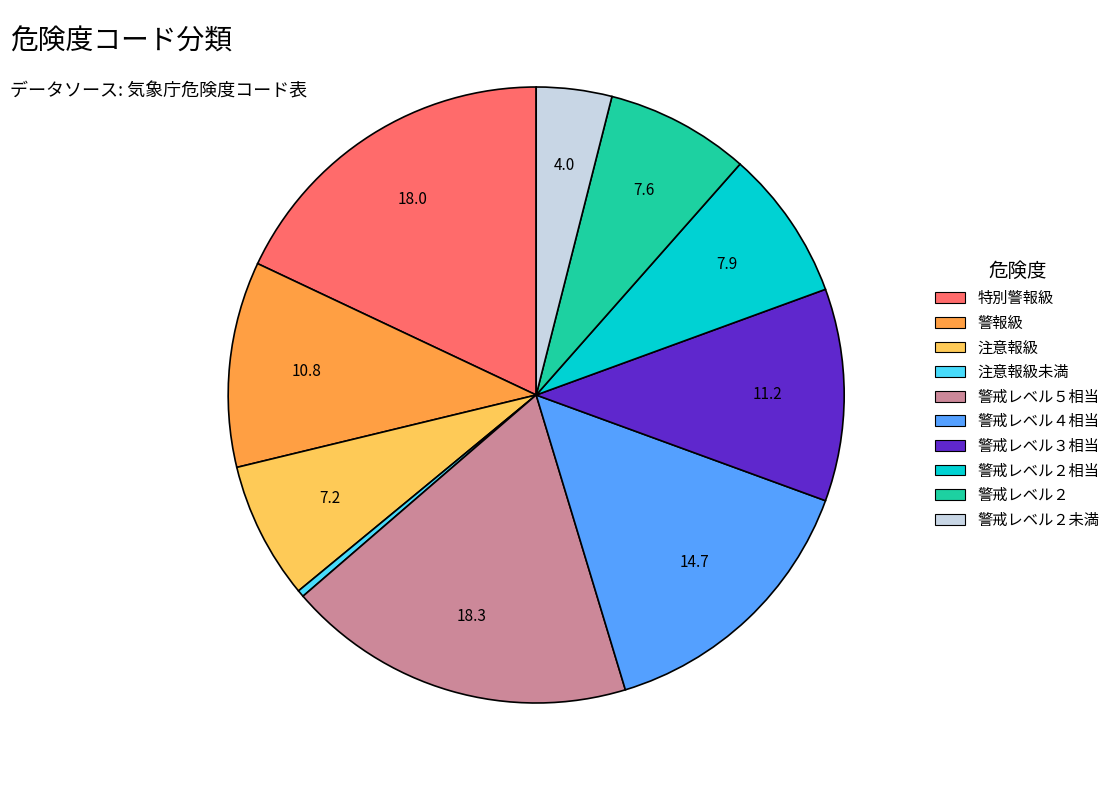

True or false: 注意報級未満 accounts for 0% of the total.

True